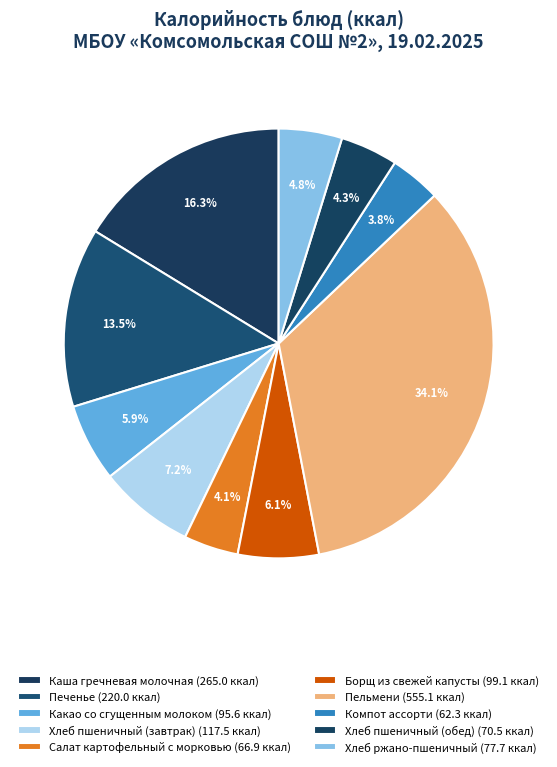

How many segments does this pie chart have?

10